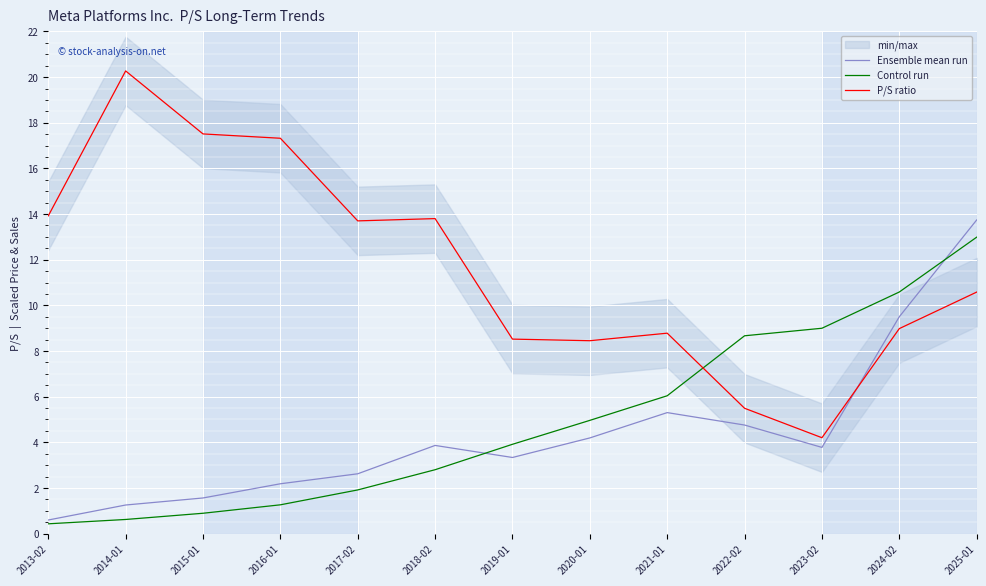

How many times do P/S ratio and Ensemble mean run cross each other?

1